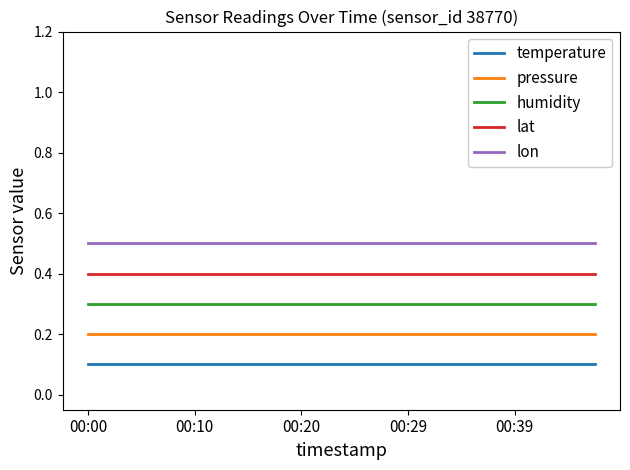

List the series in order of their overall mean, lowest first.

temperature, pressure, humidity, lat, lon